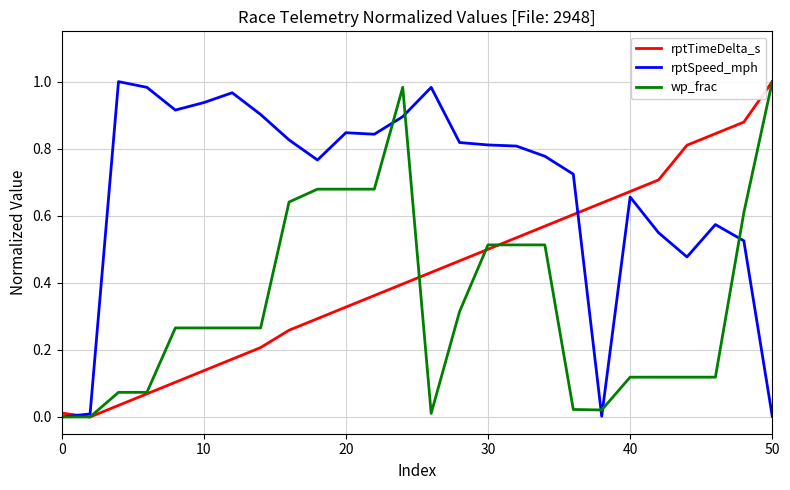

List the series in order of their overall mean, lowest first.

wp_frac, rptTimeDelta_s, rptSpeed_mph